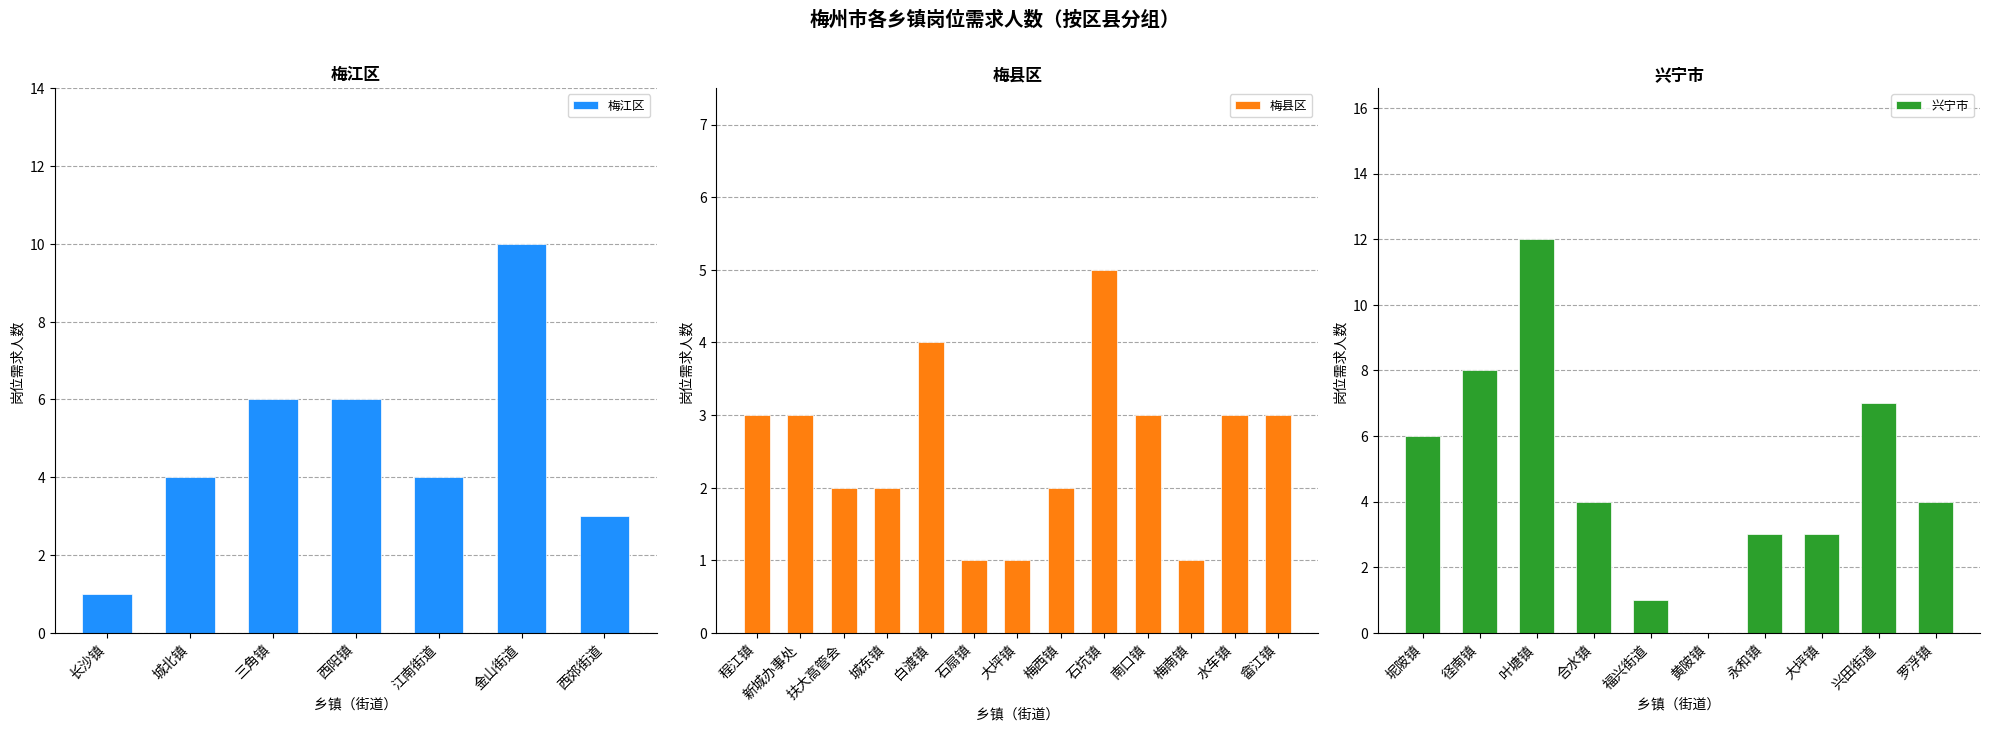

Is it true that 梅江区 equals 10 at 金山街道?

True